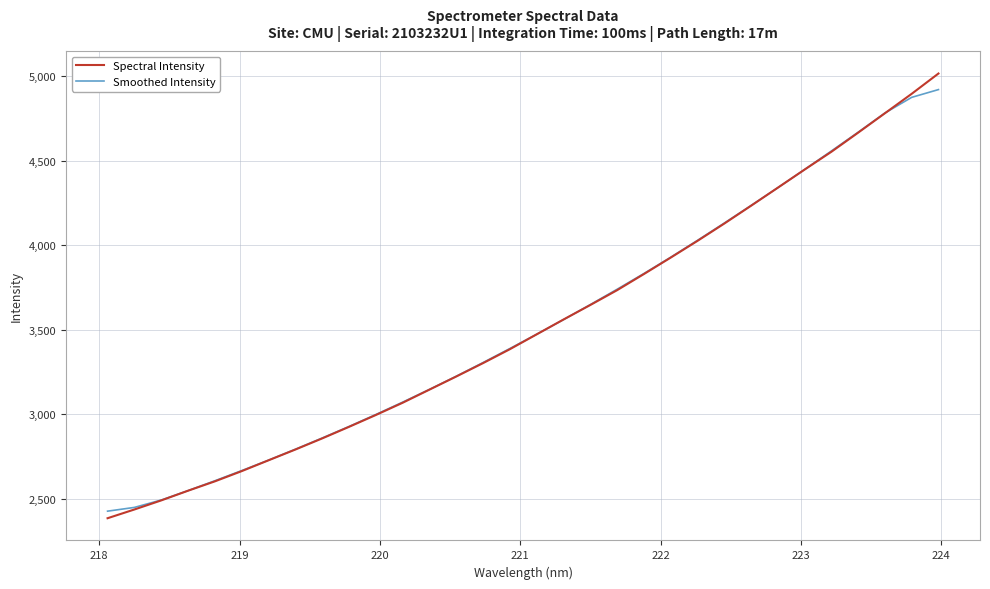

Which series has the largest range (max minus min)?

Spectral Intensity